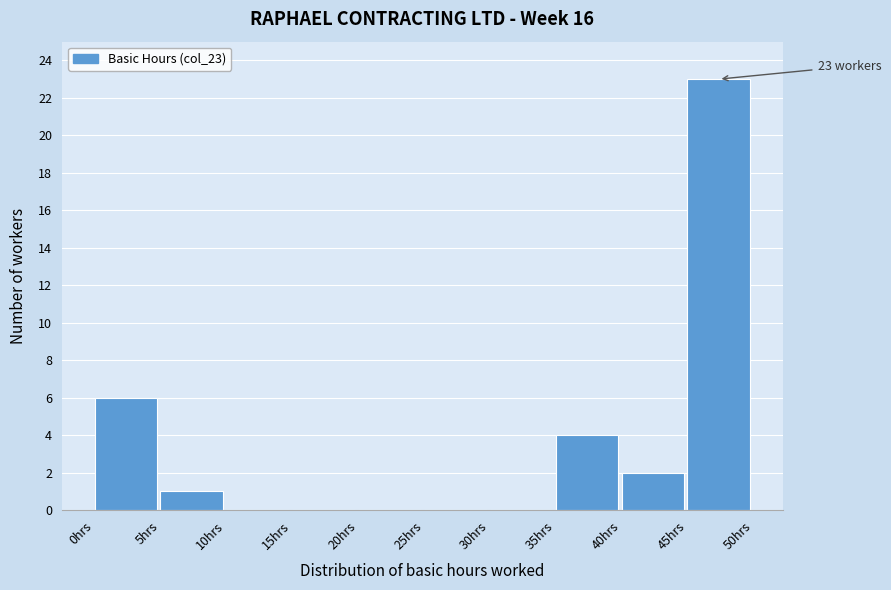

Over which range of the x-axis is the bar tallest?

45 to 50